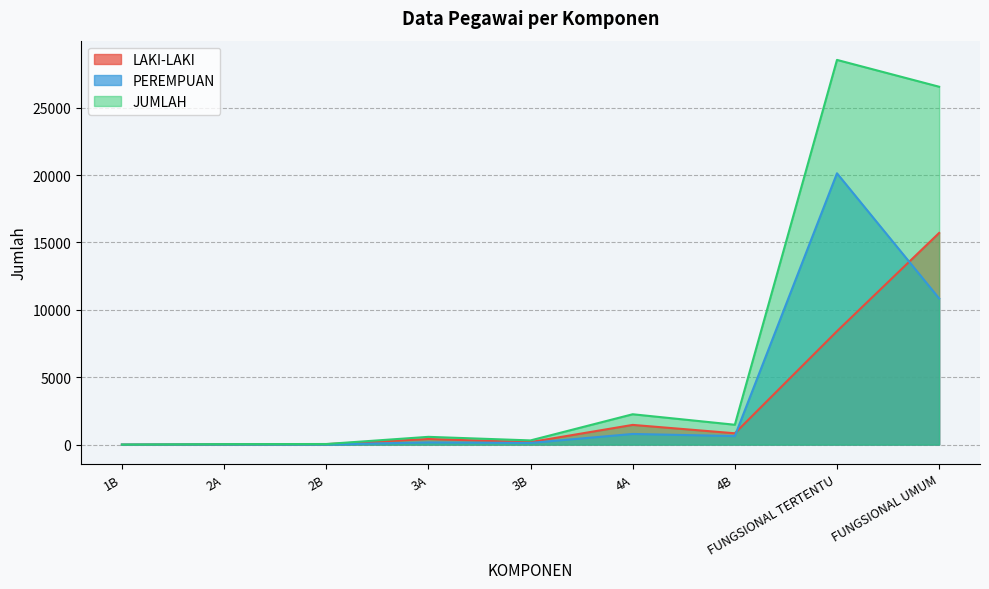

Rank the series at 4A from lowest to highest value.

PEREMPUAN, LAKI-LAKI, JUMLAH